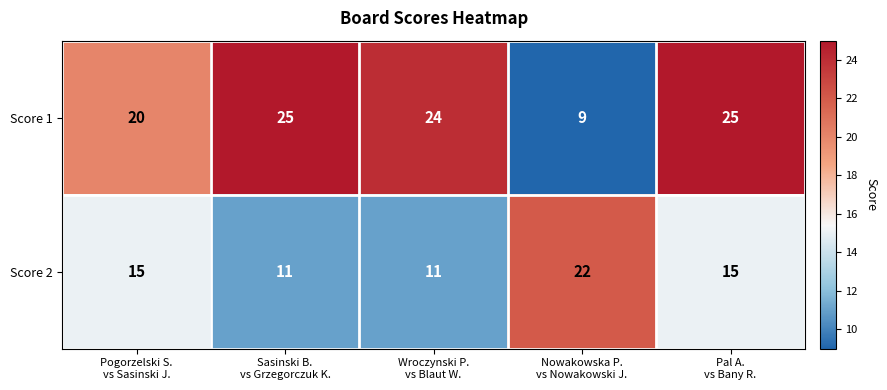

Which series has the largest total across all categories?

Score 1